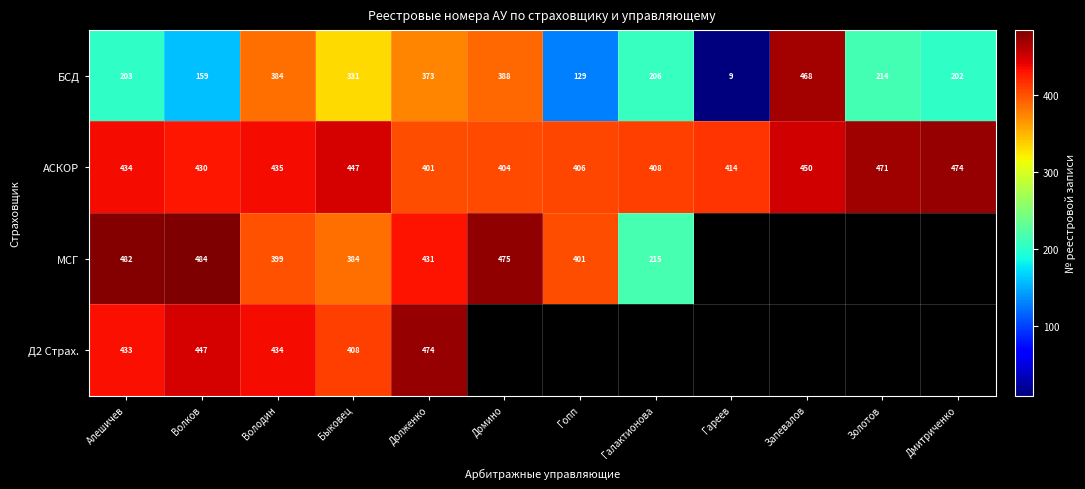

Rank the series at Быковец from highest to lowest value.

АСКОР, Д2 Страх., МСГ, БСД